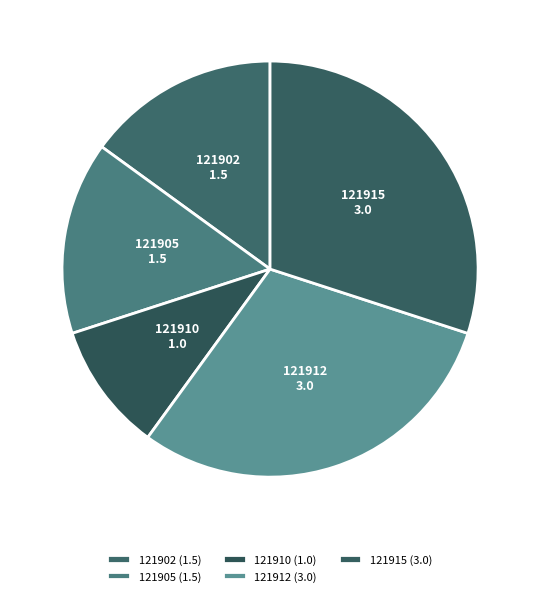

Approximately how many times larger is the value at 121905 compared to 121912?

0.5